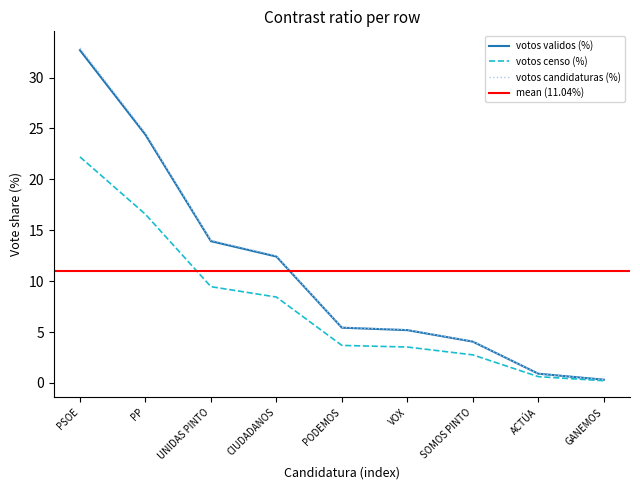

At which label is votos candidaturas (%) closest to 16?

UNIDAS PINTO